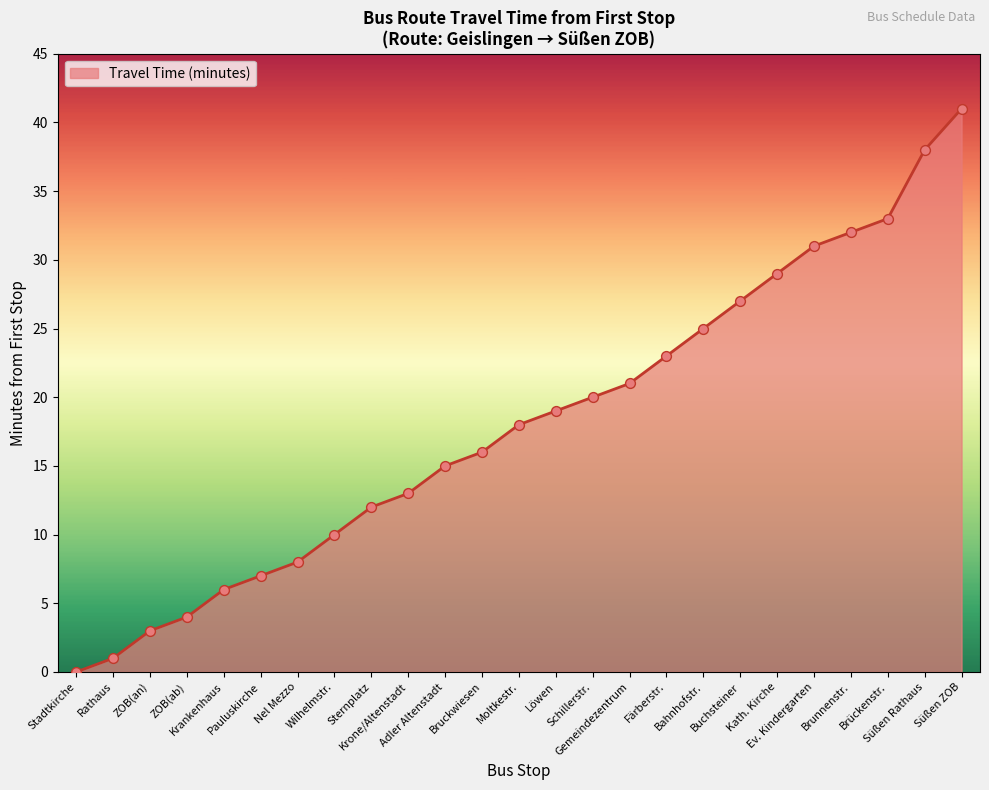

What is the difference between the maximum and minimum values?

41